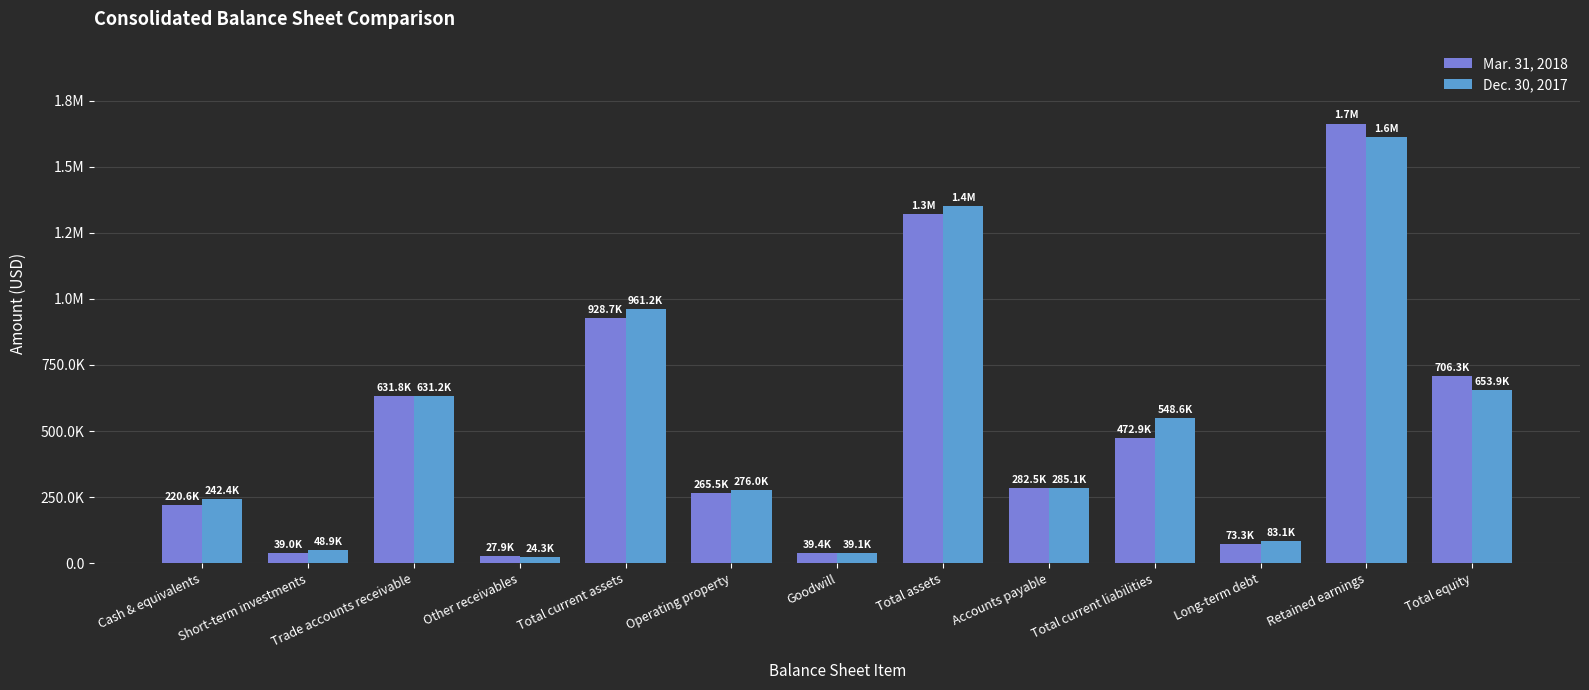

What position from the left is Total assets?

8